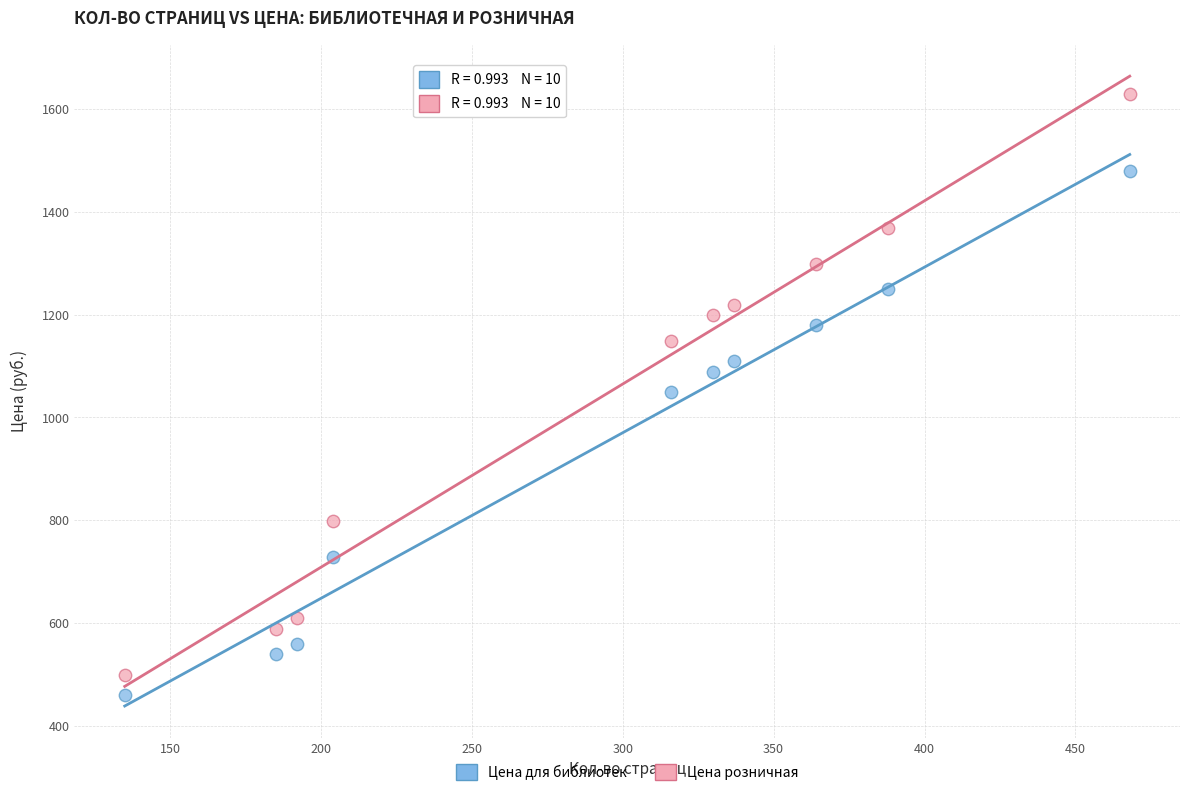

Which series has the largest Y range (max minus min)?

Цена розничная